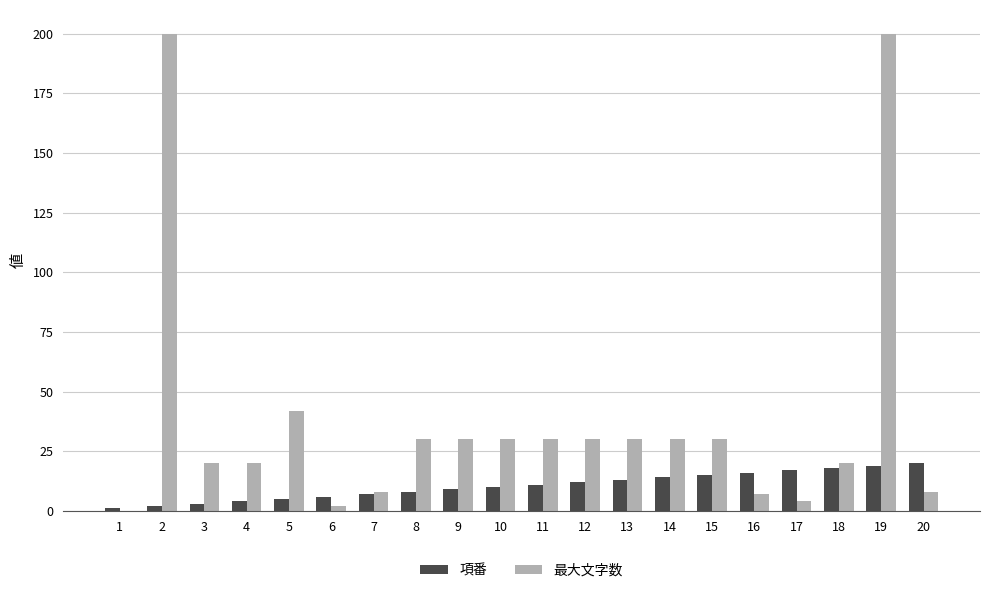

What is the greatest value displayed?

200